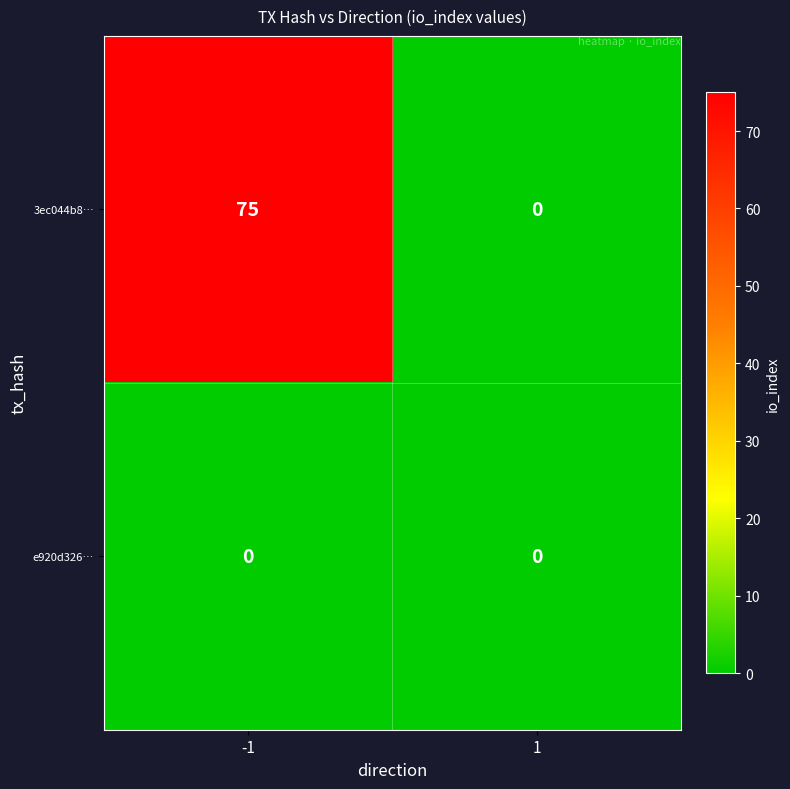

List the series in order of their overall mean, lowest first.

e920d326…, 3ec044b8…